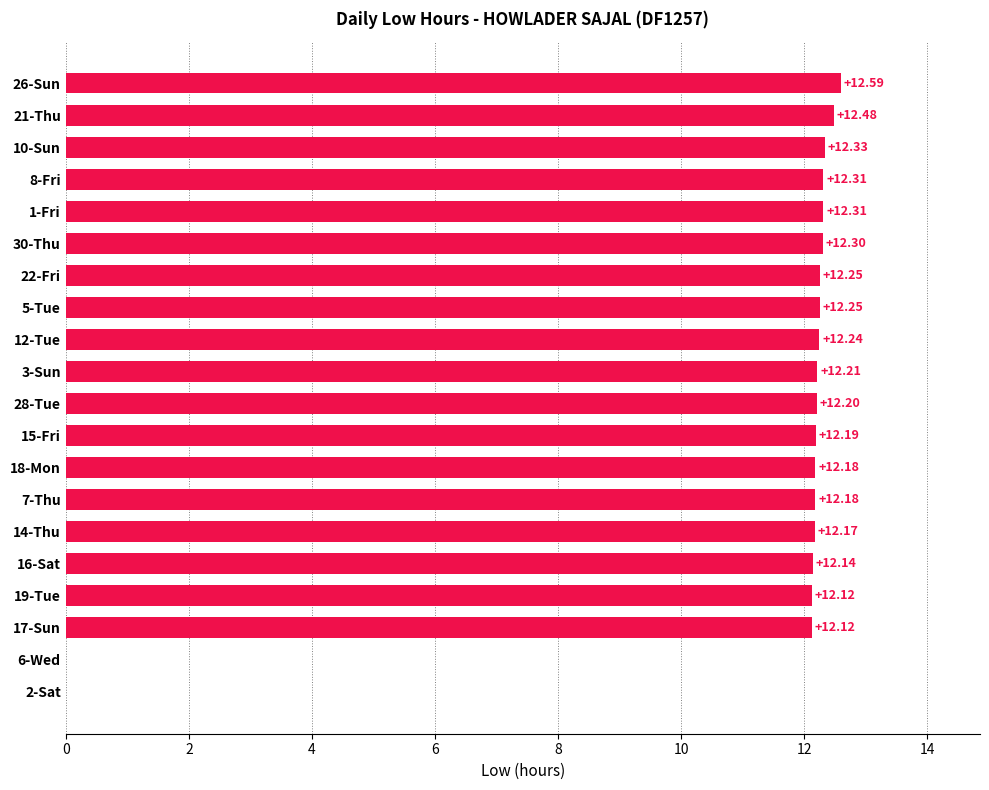

Between 8-Fri and 16-Sat, which is larger?

8-Fri